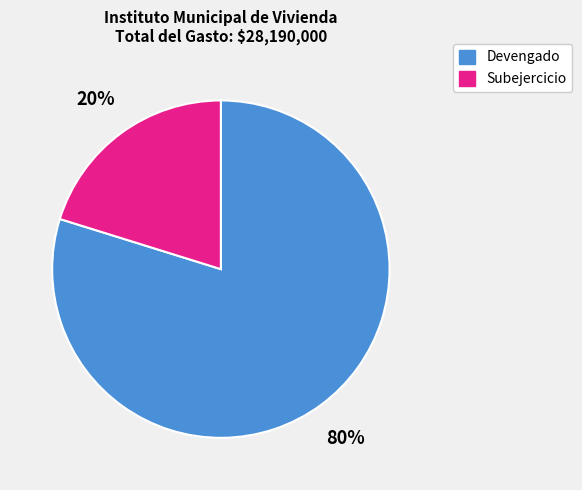

Is it true that Subejercicio is 20% of the pie?

True